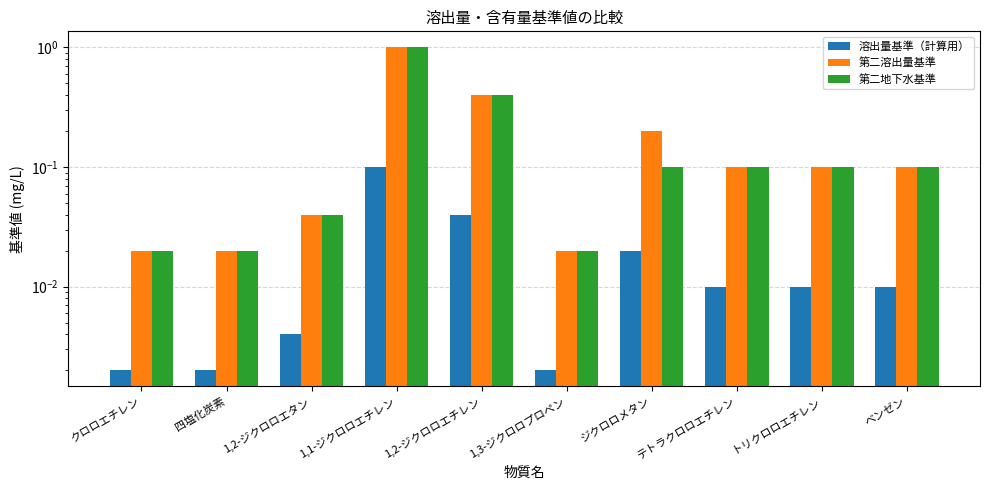

What is the difference between the highest and lowest values at テトラクロロエチレン?

0.1